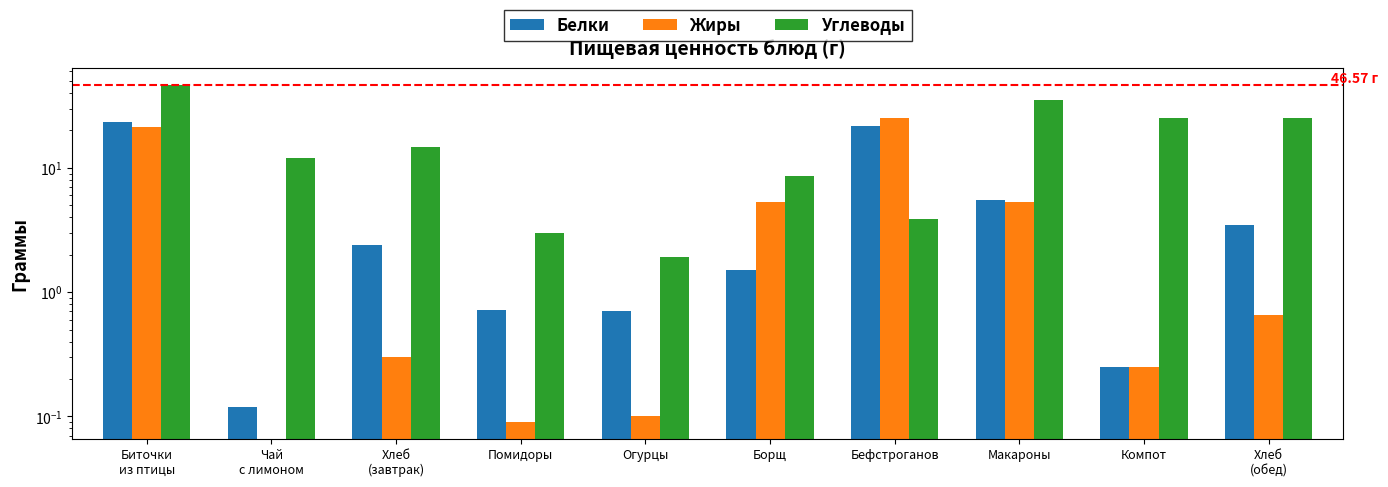

How many data points does each series have?

10